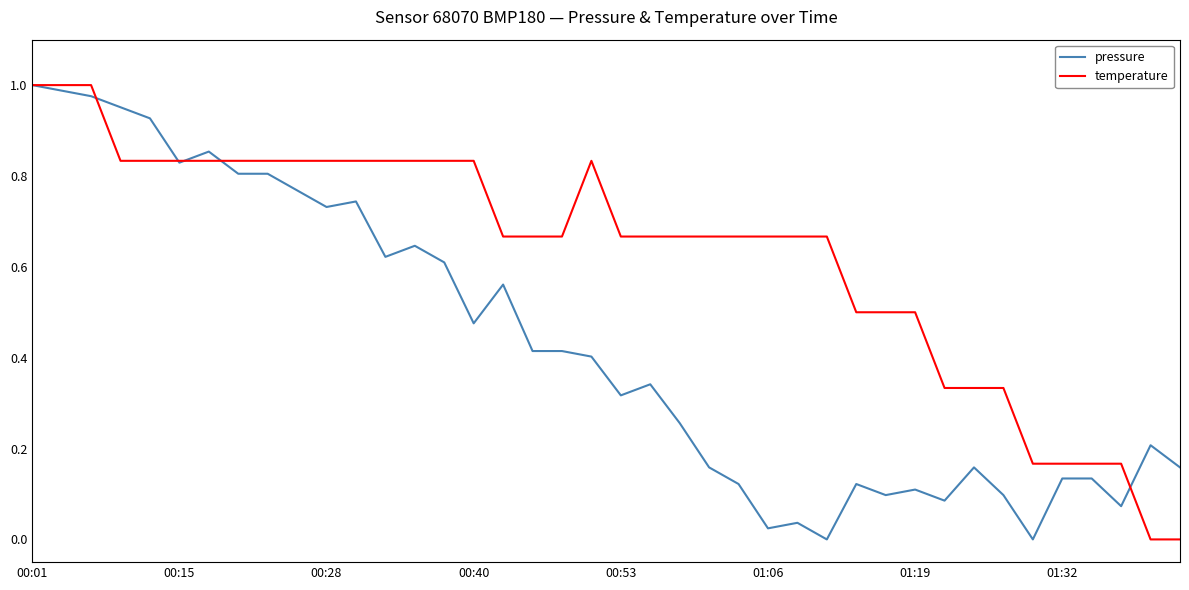

List the series in order of their overall mean, lowest first.

pressure, temperature